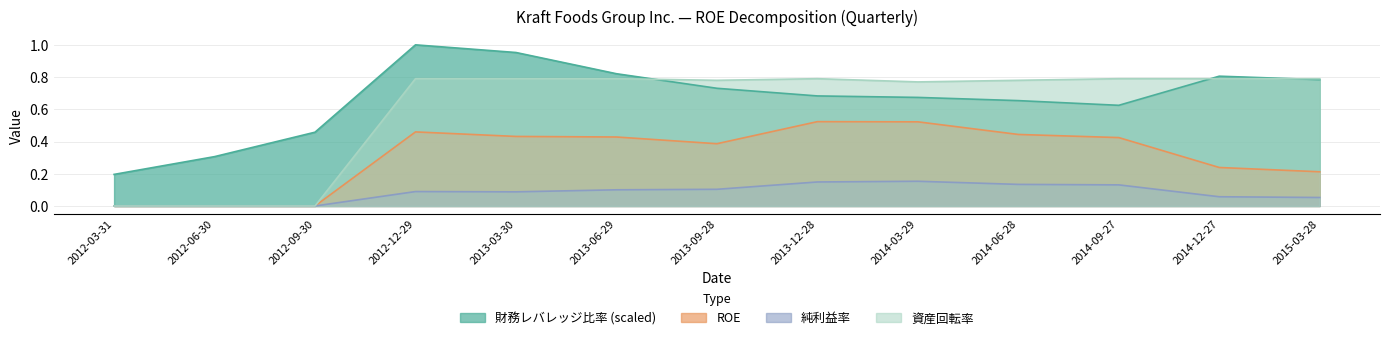

Which series has the largest total across all categories?

財務レバレッジ比率 (scaled)